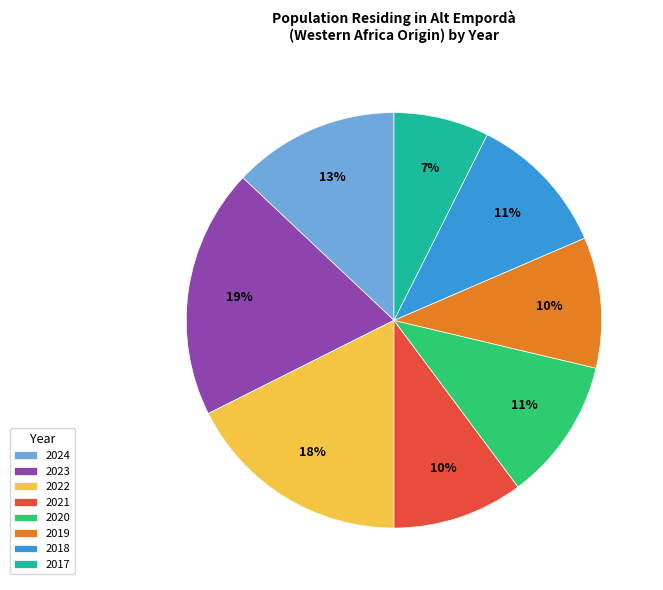

True or false: 2017 accounts for 1% of the total.

False